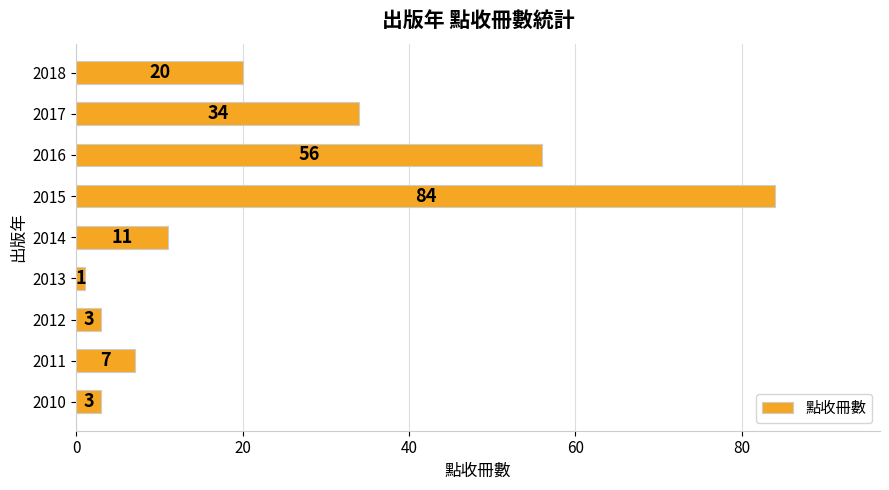

What is the sum of all values?

219